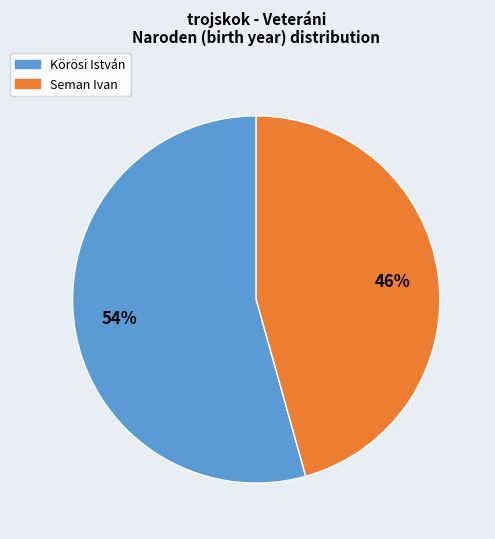

Count the number of slices in the pie.

2